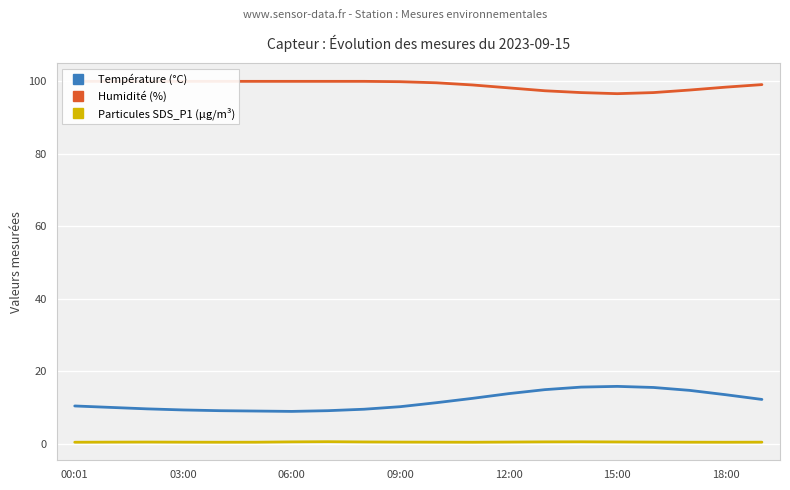

Which label corresponds to the smallest value in the chart?

00:01